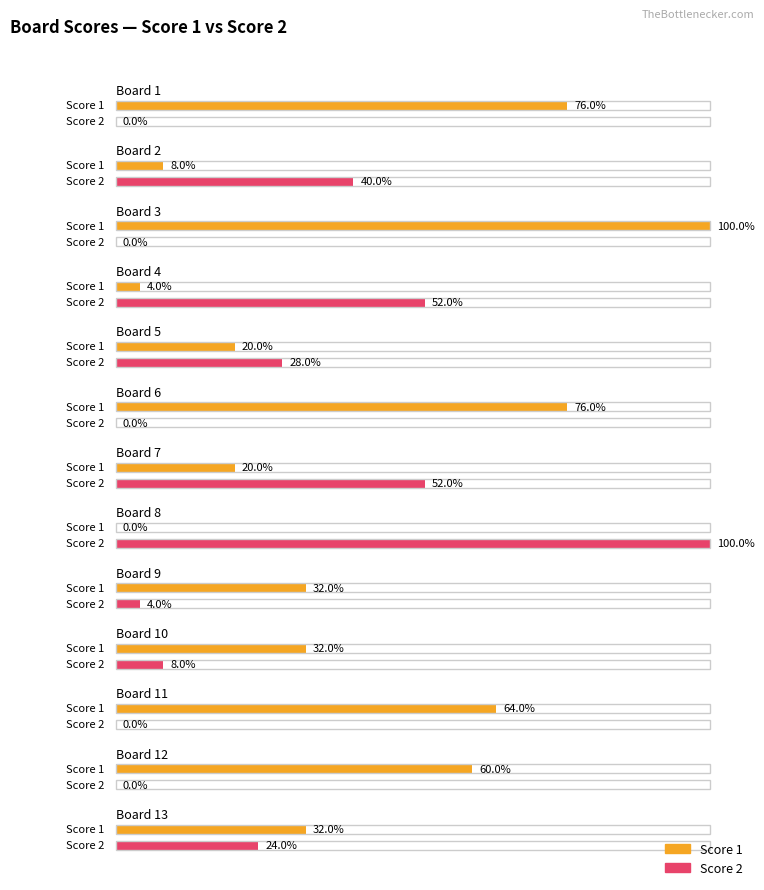

At which category does the chart reach its minimum across all series?

Board 8